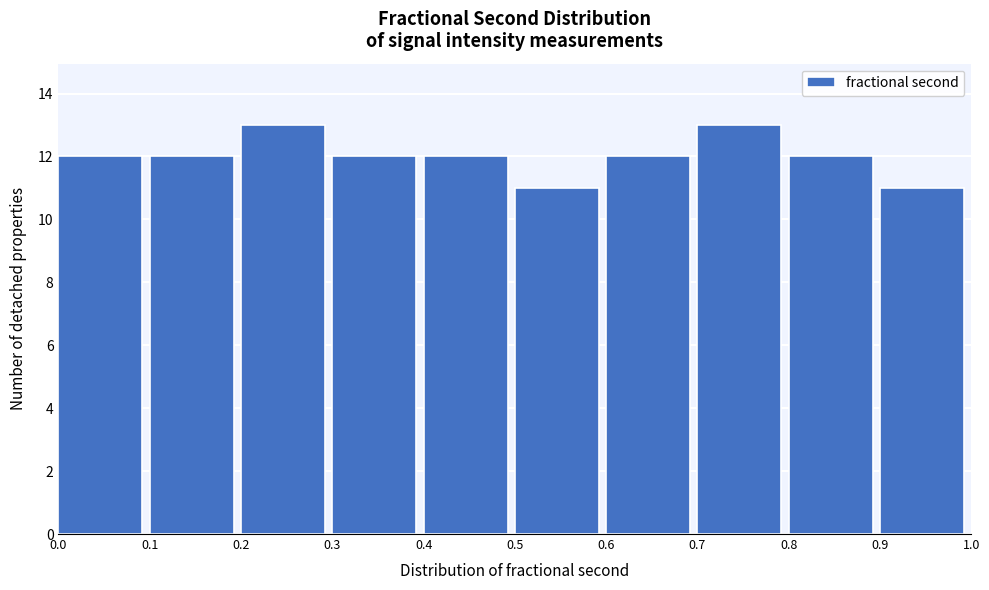

How tall is the bar that spans 0.6 to 0.7 on the x-axis? The values are not printed on the chart, so give them approximately, as read against the axis.

12